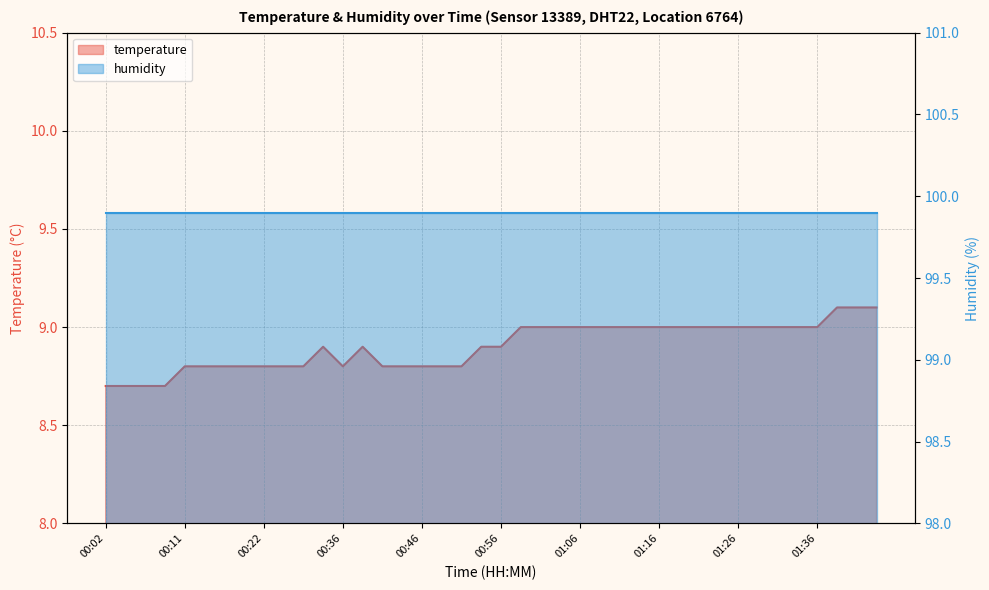

What position from the right is 01:36?

4